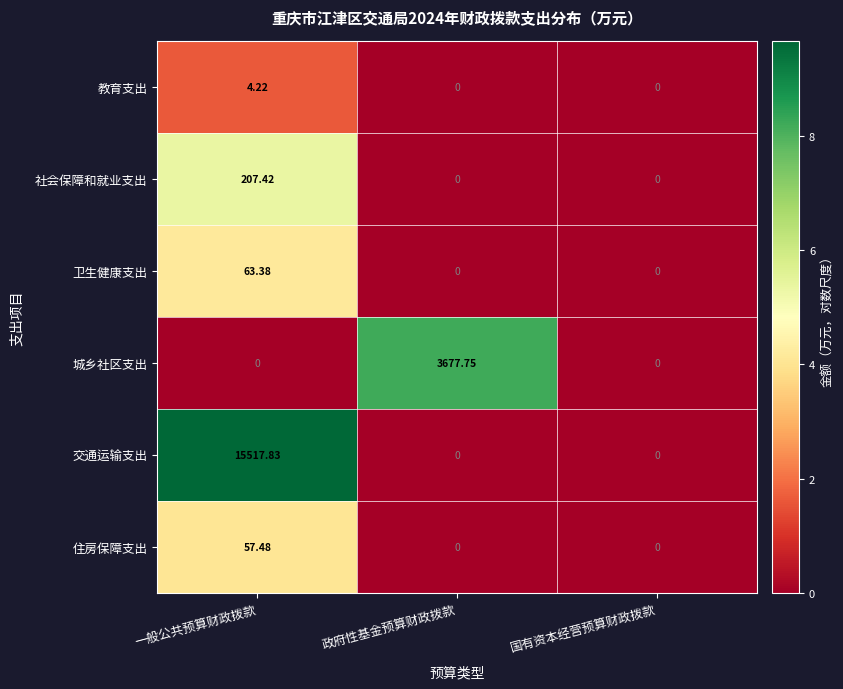

Which series has the largest total across all categories?

交通运输支出